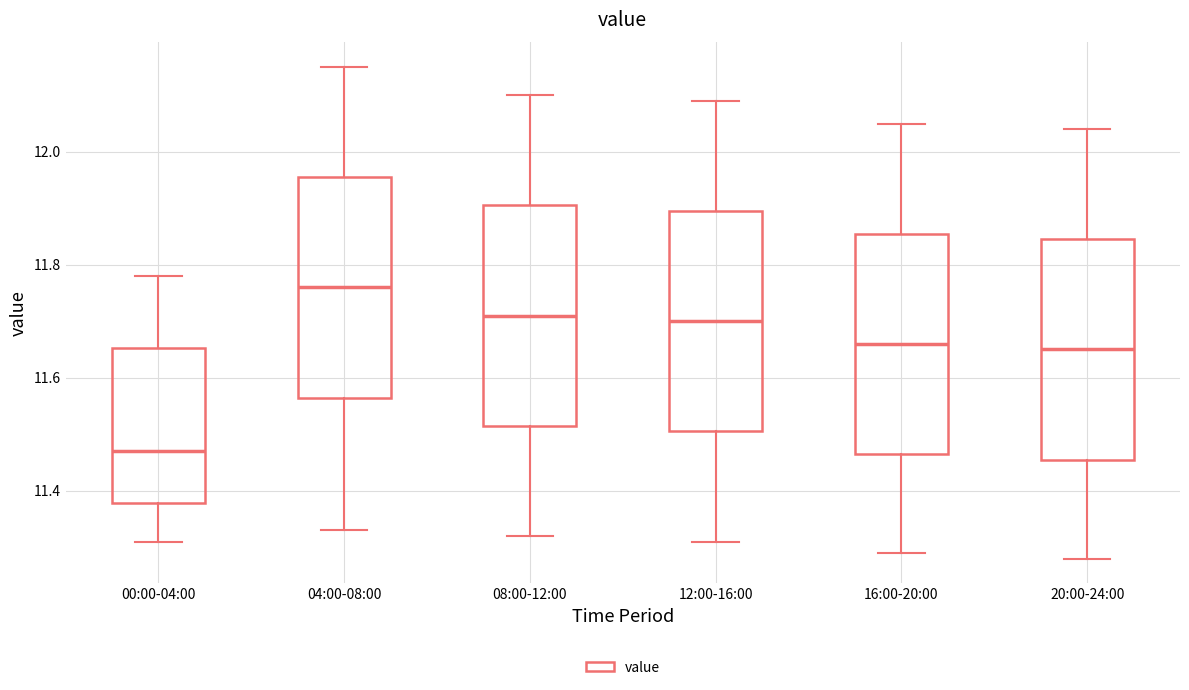

Reading left to right, read every box against the y-axis: the position of its median line, the range the box covers, and the ends of its whiskers. The values are not printed on the chart, so give them approximately, as read against the axis.

00:00-04:00: median 11.48, box 11.38 to 11.66, whiskers 11.32 to 11.78
04:00-08:00: median 11.76, box 11.56 to 11.96, whiskers 11.34 to 12.16
08:00-12:00: median 11.72, box 11.52 to 11.90, whiskers 11.32 to 12.10
12:00-16:00: median 11.70, box 11.50 to 11.90, whiskers 11.32 to 12.10
16:00-20:00: median 11.66, box 11.46 to 11.86, whiskers 11.30 to 12.06
20:00-24:00: median 11.66, box 11.46 to 11.84, whiskers 11.28 to 12.04